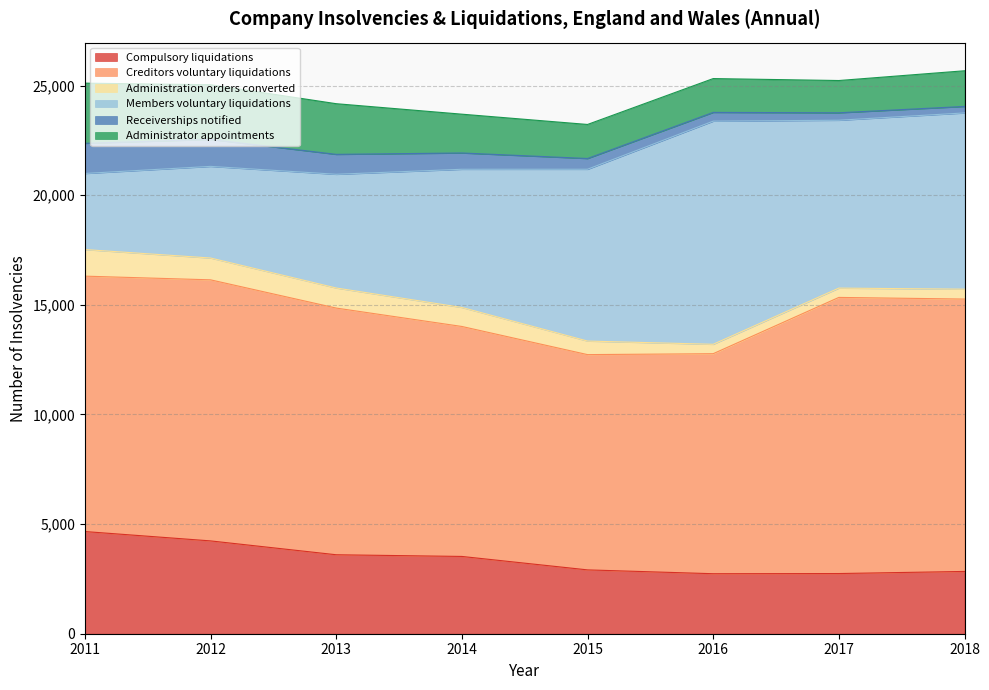

The Compulsory liquidations series shows 2038 at 2014. True or false?

False